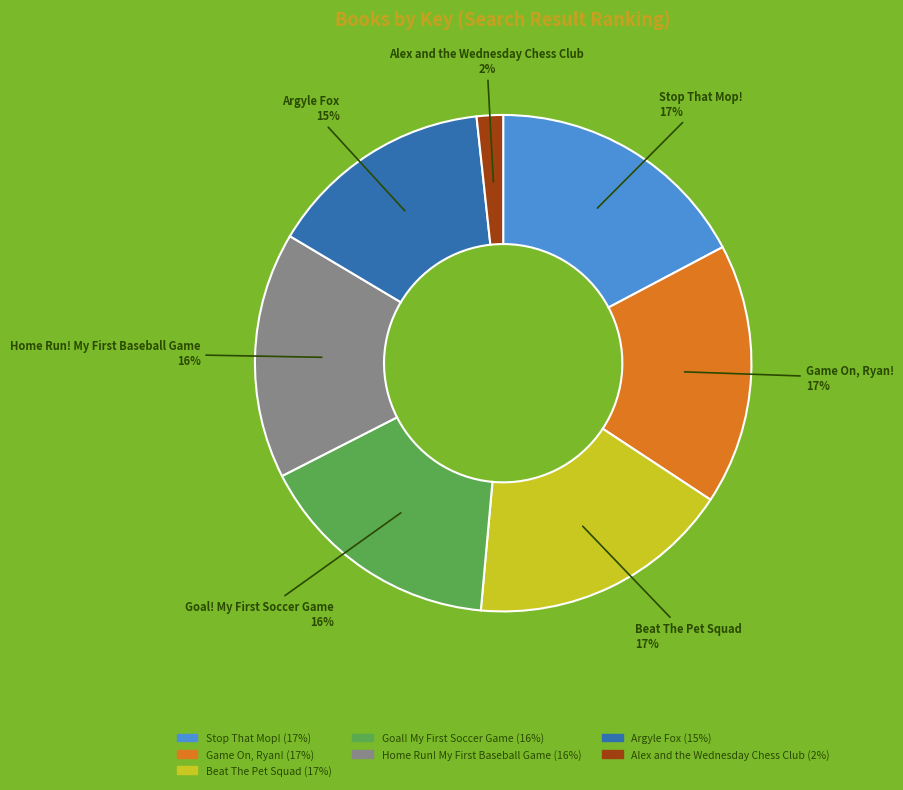

Do Game On, Ryan! and Beat The Pet Squad together represent more than half of the pie?

No